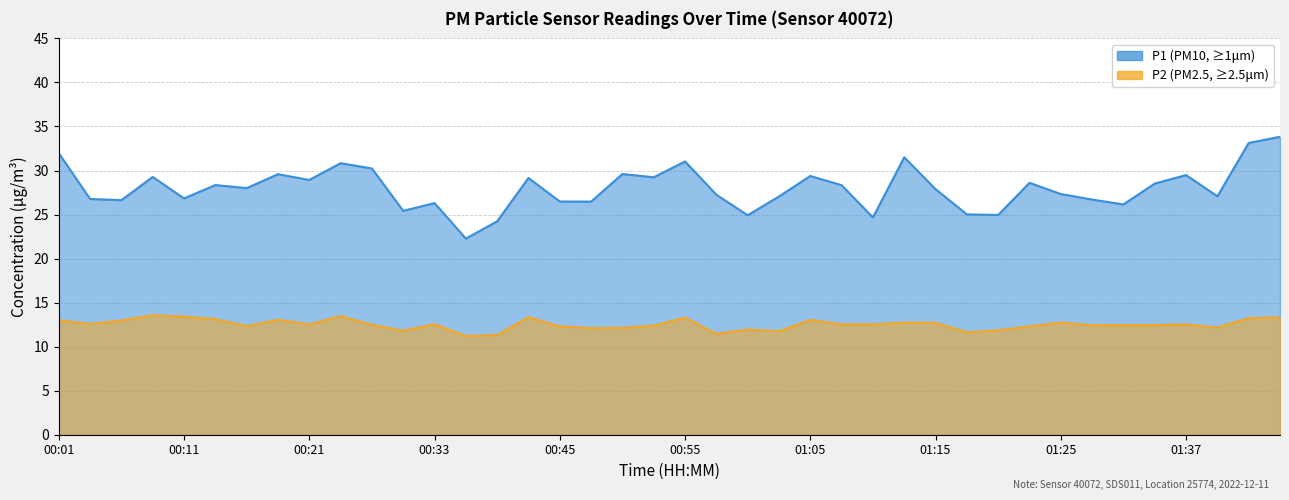

Is it true that P2 equals 12.5 at 01:07?

True